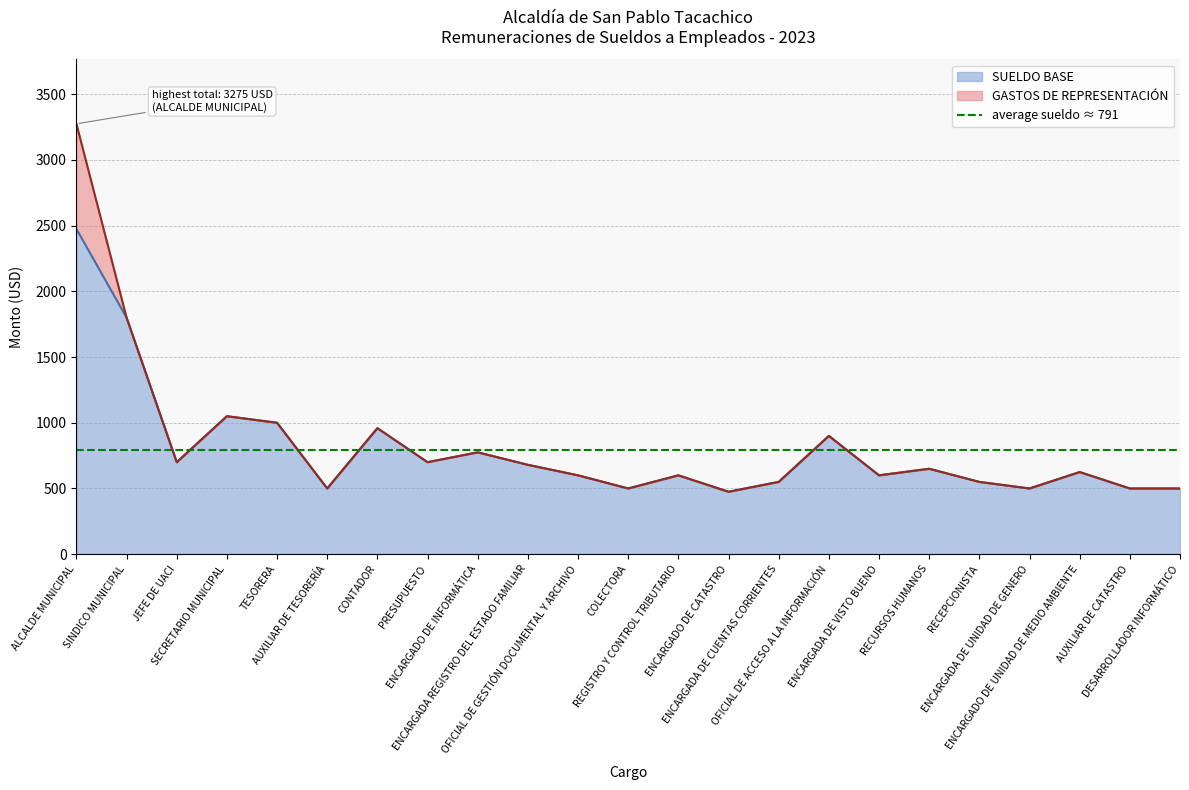

How many lines are shown in the chart?

1